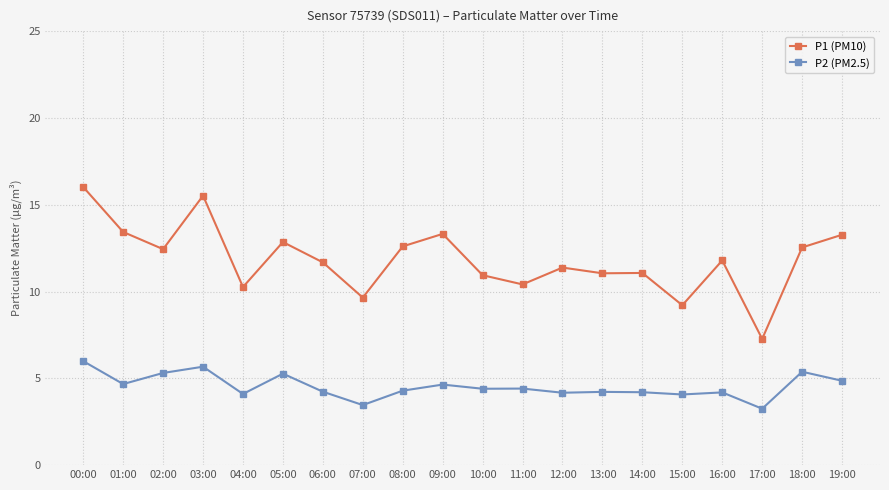

Count the number of categories in the chart.

20